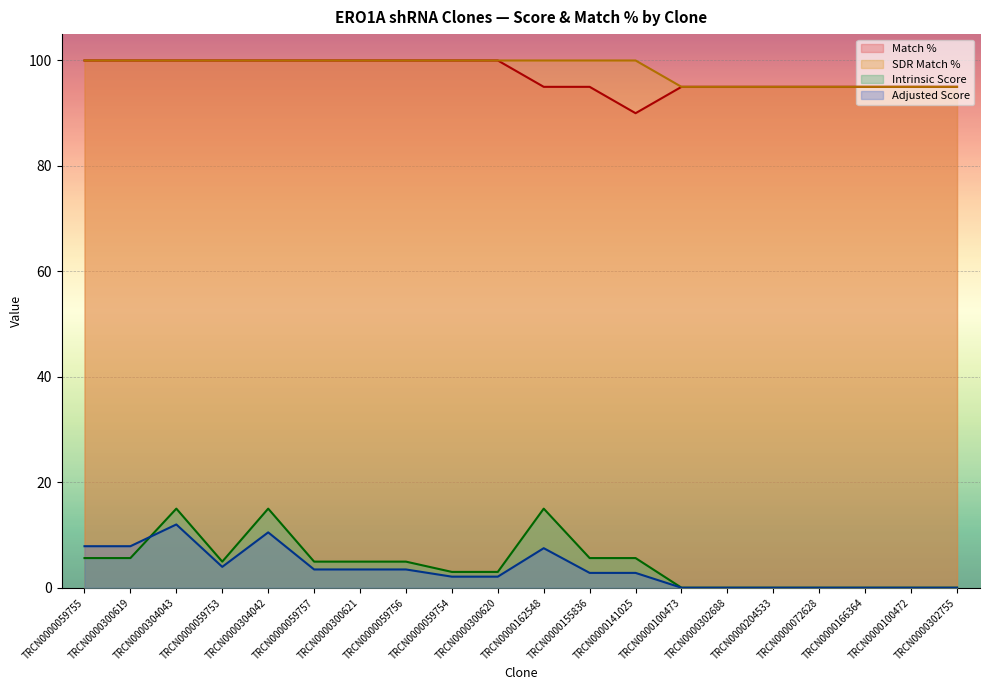

Count the SDR Match % values in the range 95 to 100.

20